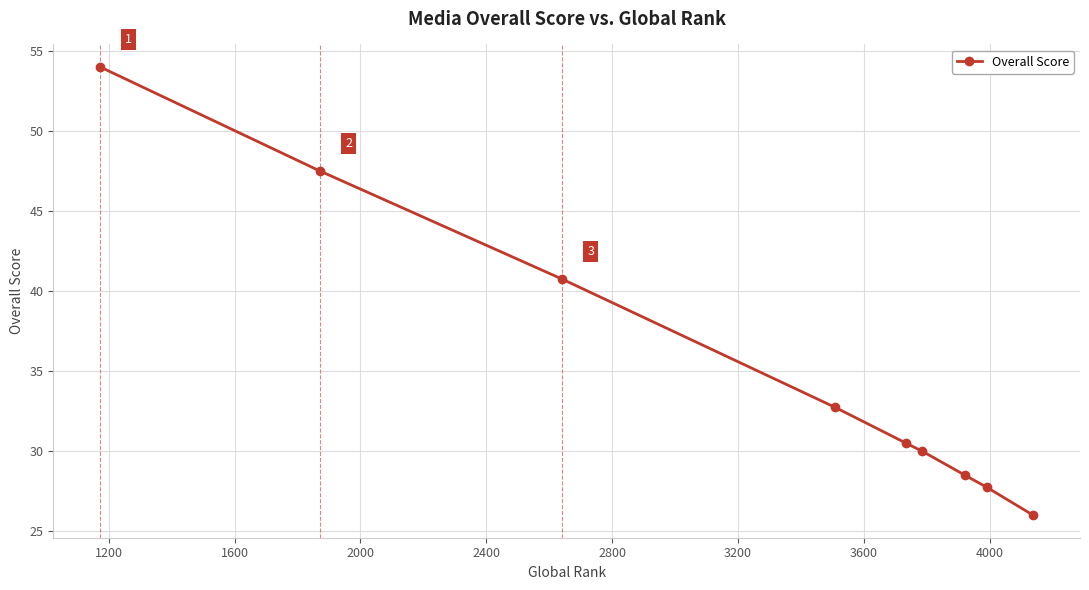

What is the difference between the maximum and minimum values?

28.0